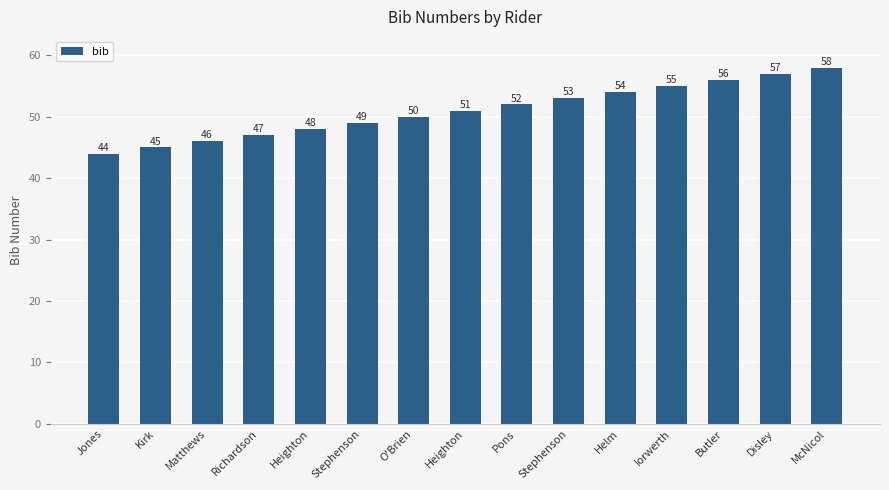

How many data points does each series have?

15